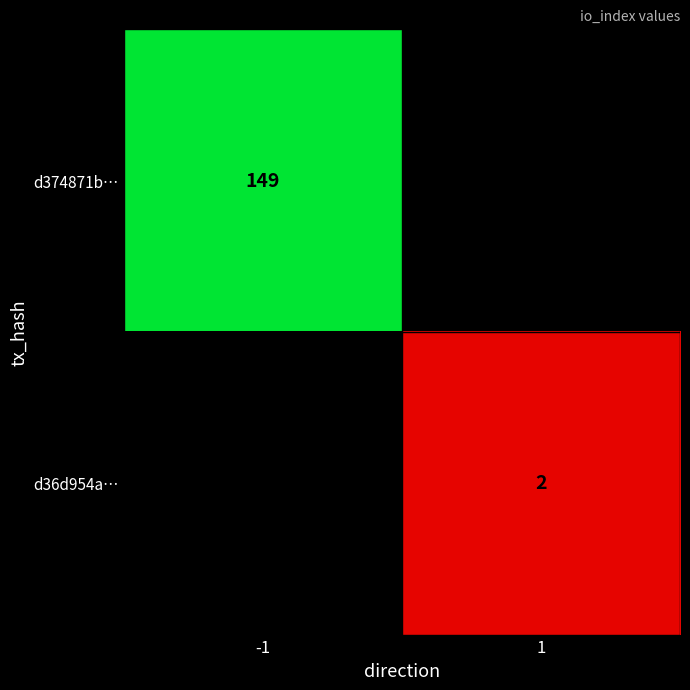

True or false: d374871b… has a value of 149 at -1.

True